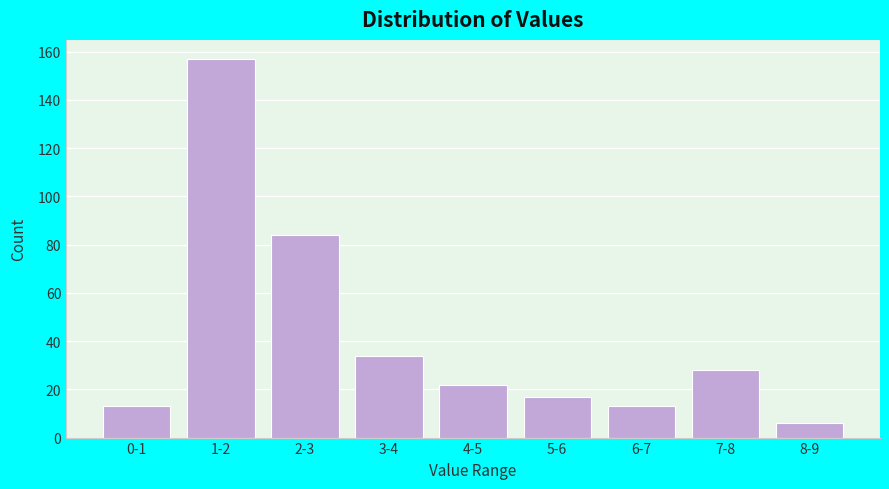

Reading right to left, extract all data points from this chart.

6	28	13	17	22	34	84	157	13